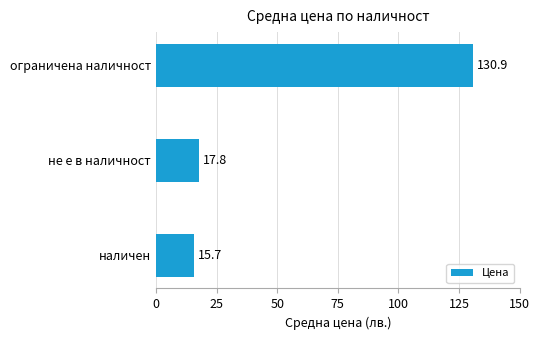

What is the greatest value displayed?

130.9